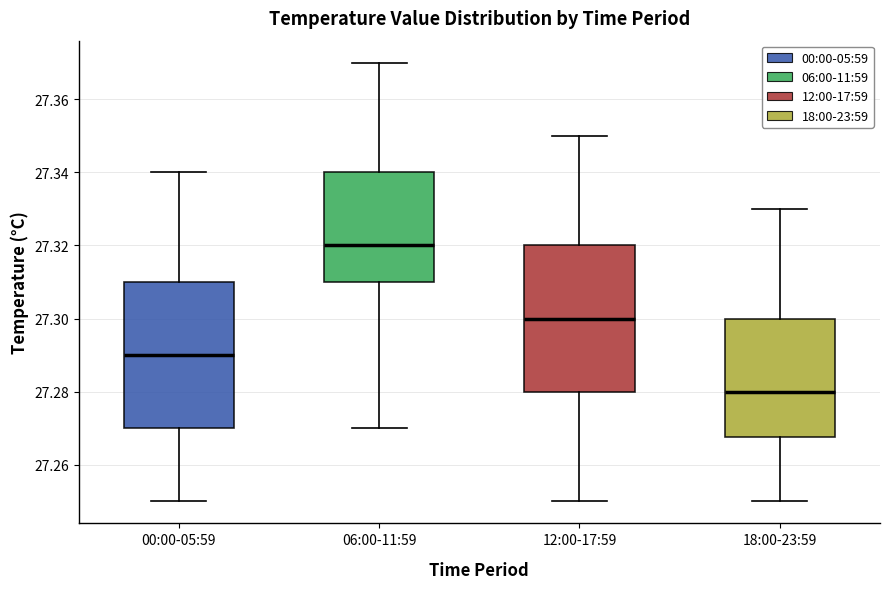

Reading left to right, transcribe this box plot: for each box, give where its median line is, the range the box spans, and where its two whiskers end, as read against the y-axis. The values are not printed on the chart, so give them approximately, as read against the axis.

00:00-05:59: median 27.290, box 27.270 to 27.310, whiskers 27.250 to 27.340
06:00-11:59: median 27.320, box 27.310 to 27.340, whiskers 27.270 to 27.370
12:00-17:59: median 27.300, box 27.280 to 27.320, whiskers 27.250 to 27.350
18:00-23:59: median 27.280, box 27.268 to 27.300, whiskers 27.250 to 27.330